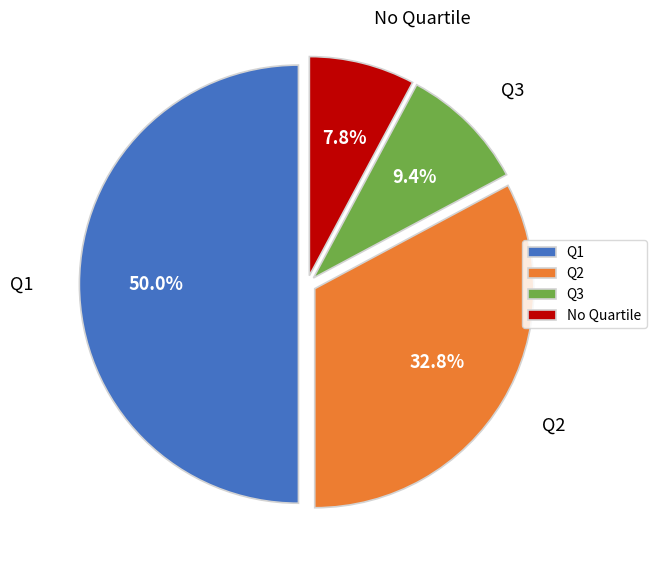

Which has a higher value, Q3 or Q1?

Q1